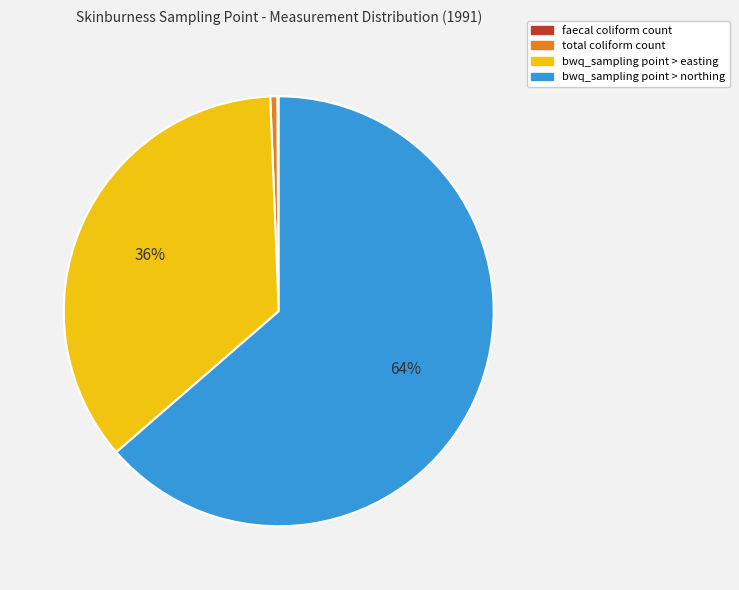

Is there any slice that represents more than half of the pie?

Yes